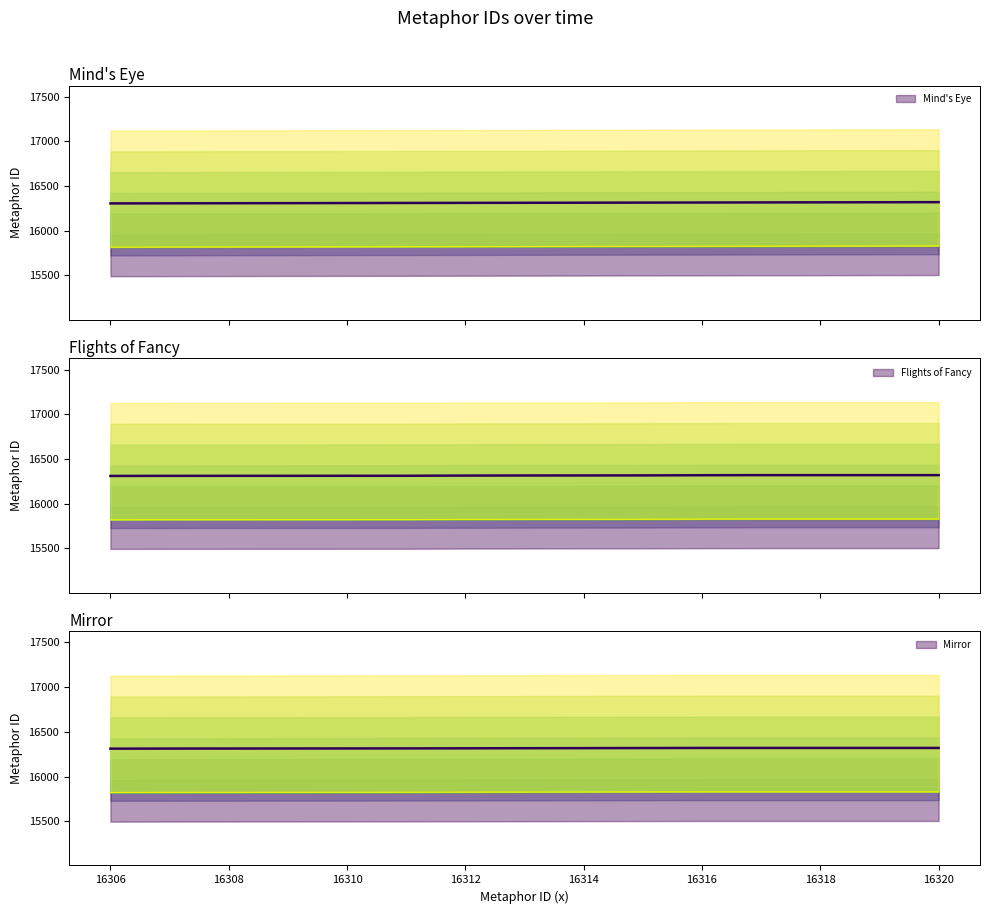

What is the maximum value for Mind's Eye?

16320